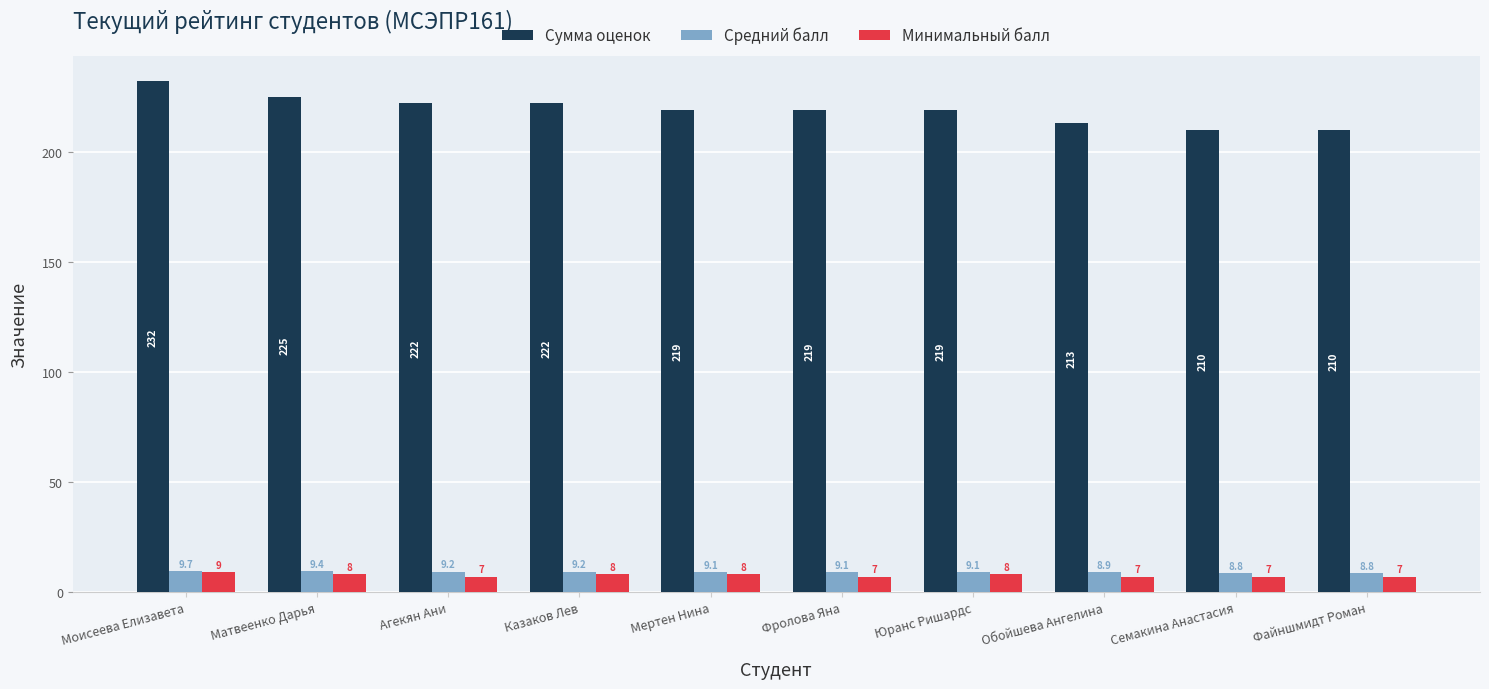

What are all the series names shown in the legend?

Сумма оценок, Средний балл, Минимальный балл